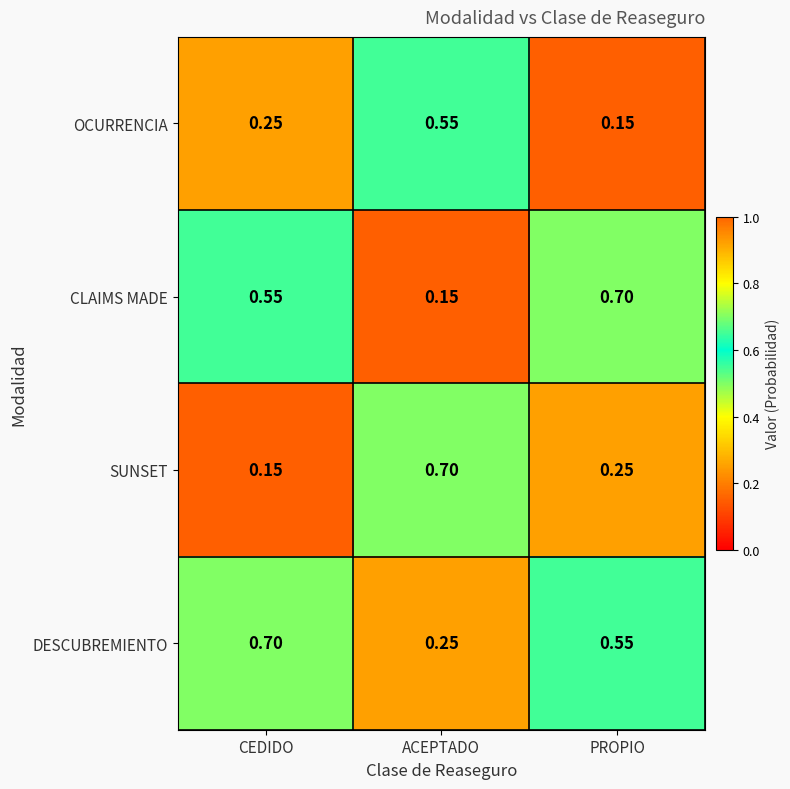

List the series in order of their overall mean, highest first.

DESCUBREMIENTO, CLAIMS MADE, SUNSET, OCURRENCIA